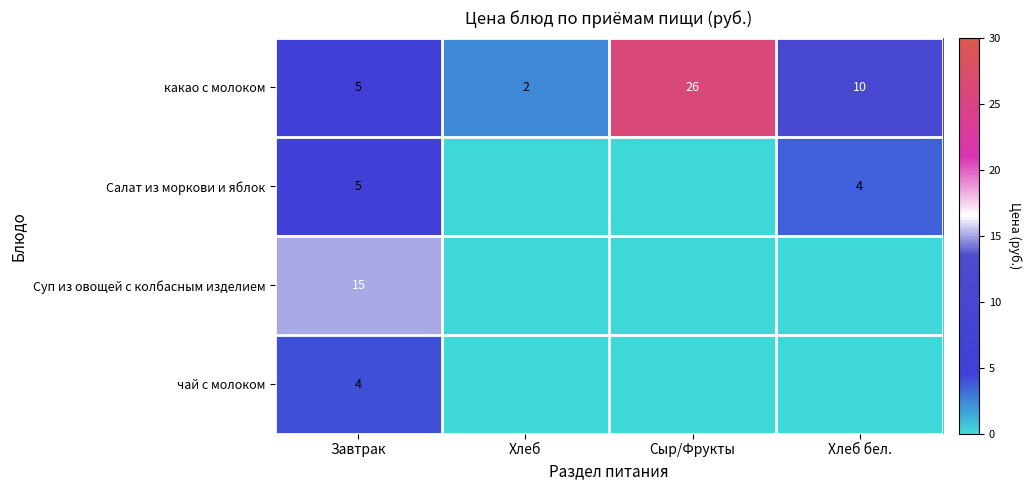

What is the greatest value displayed?

26.0